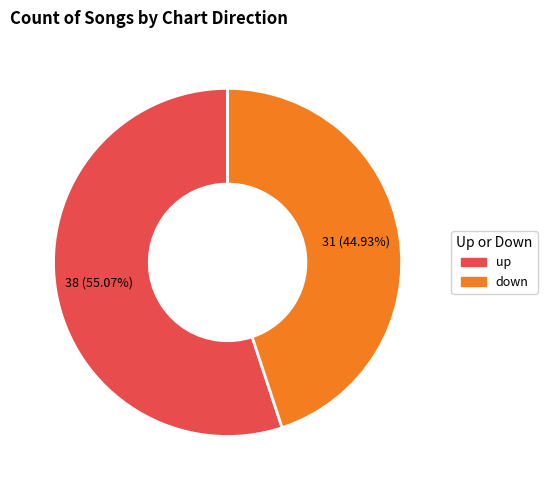

What percentage is the down slice, to the nearest percent?

45%